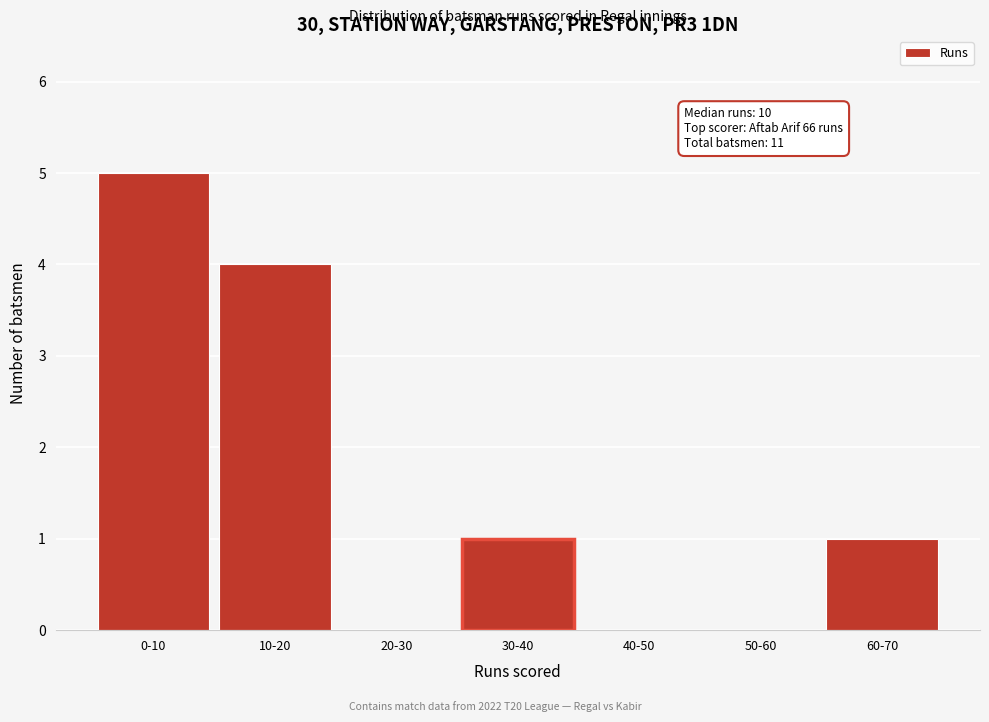

Reading left to right, transcribe all the data shown in this chart.

0-10=5	10-20=4	20-30=0	30-40=1	40-50=0	50-60=0	60-70=1